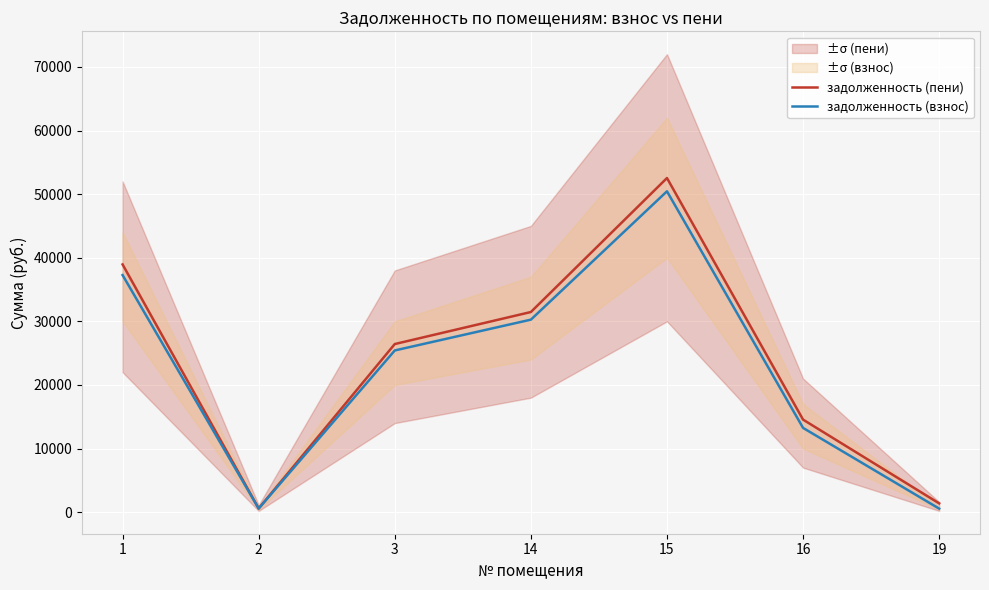

Rank the series by their maximum value, from highest to lowest.

задолженность (пени), задолженность (взнос)